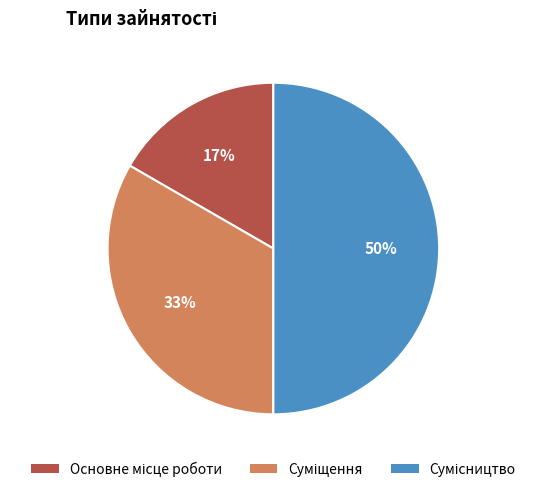

To the nearest percent, what is the difference between the largest and smallest slice percentages?

33%